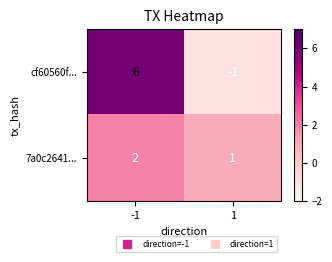

What is the difference between the highest and lowest values at -1?

4